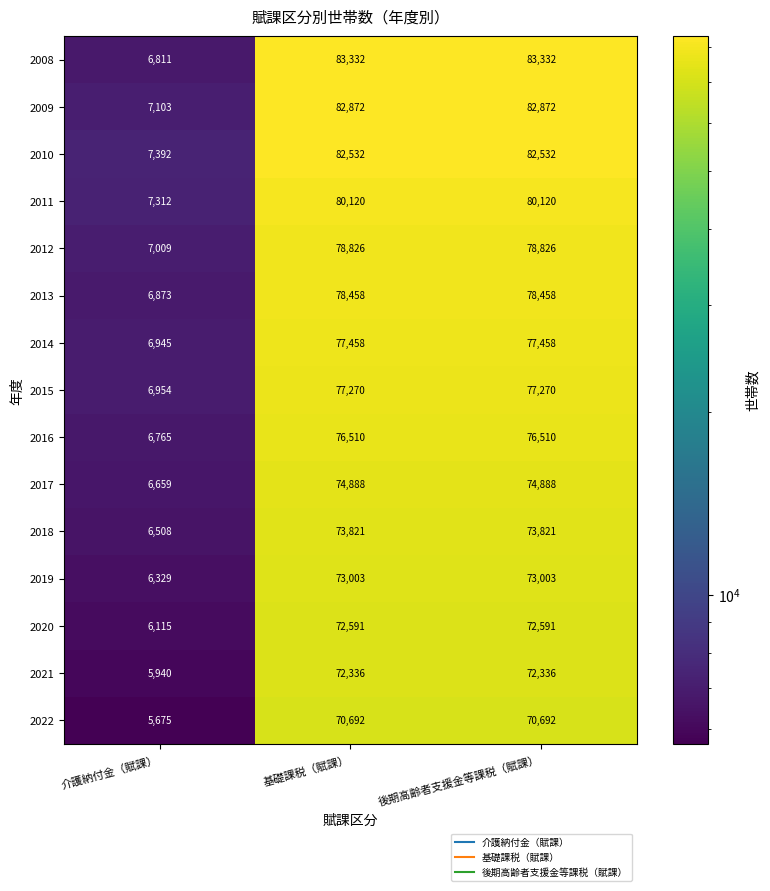

What is the lowest value of the 2012 series?

7009